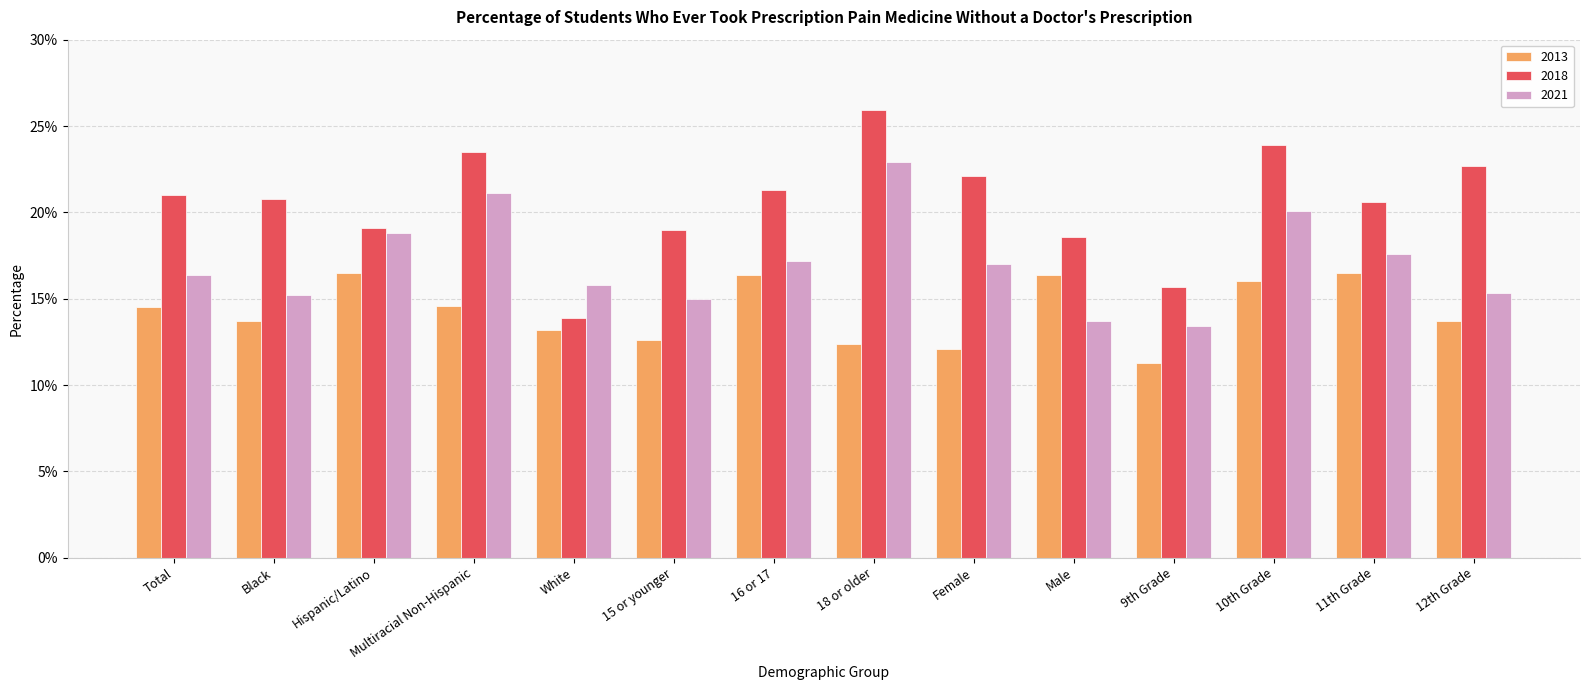

At how many categories does at least one series exceed 0?

14